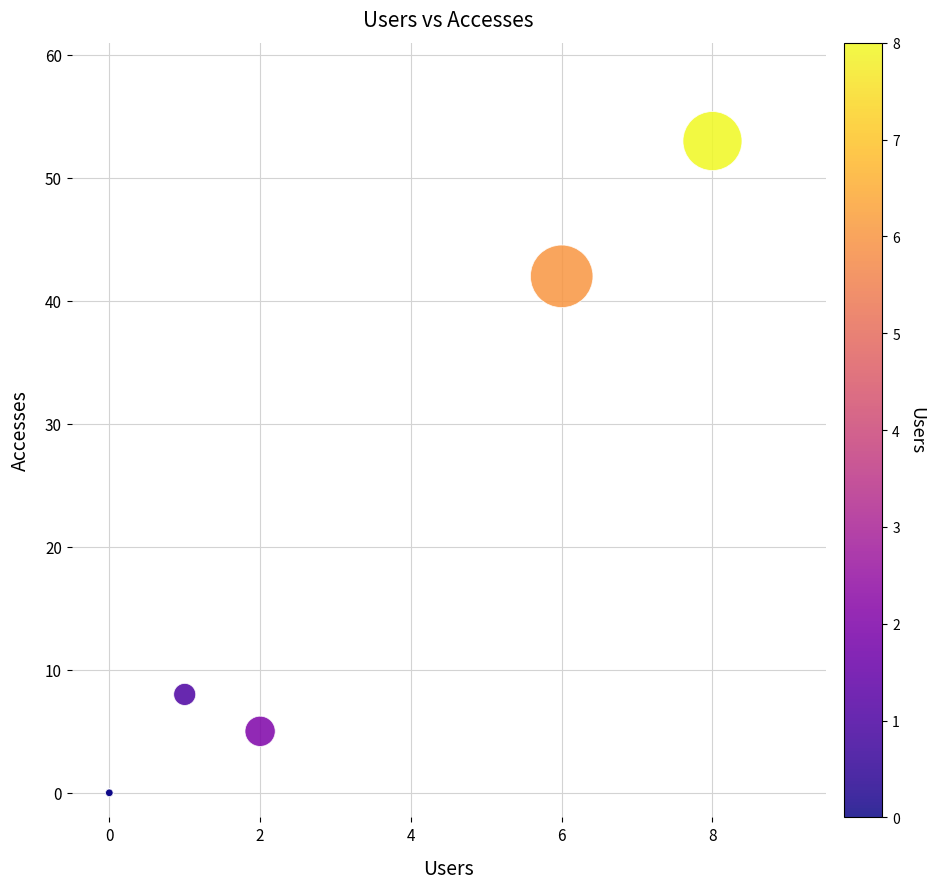

What Y value in the scatter plot is closest to 26?

42